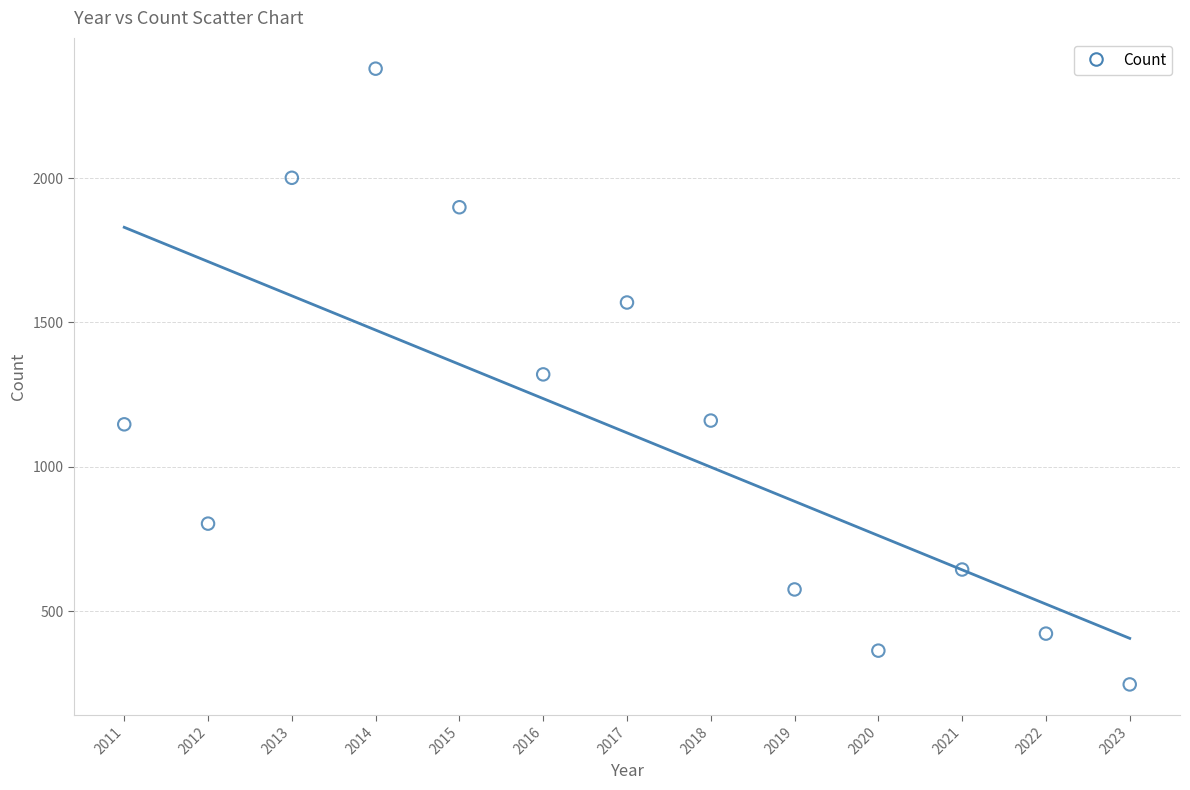

What is the range of X values (max minus min)?

12